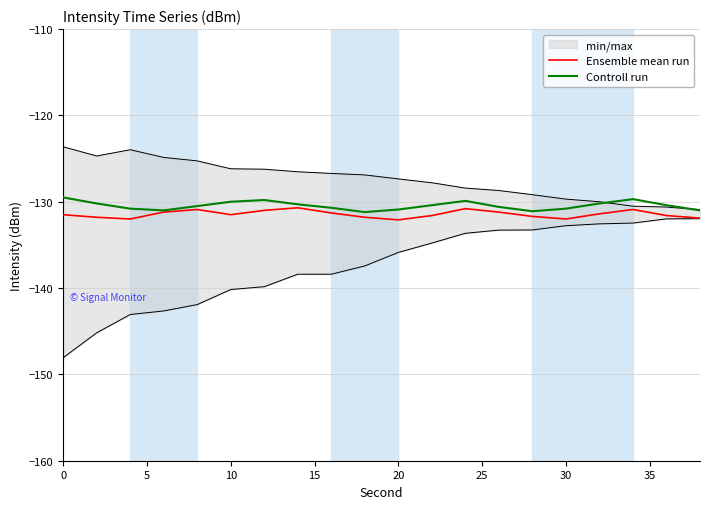

What is the highest value of the Controll run series?

-129.5